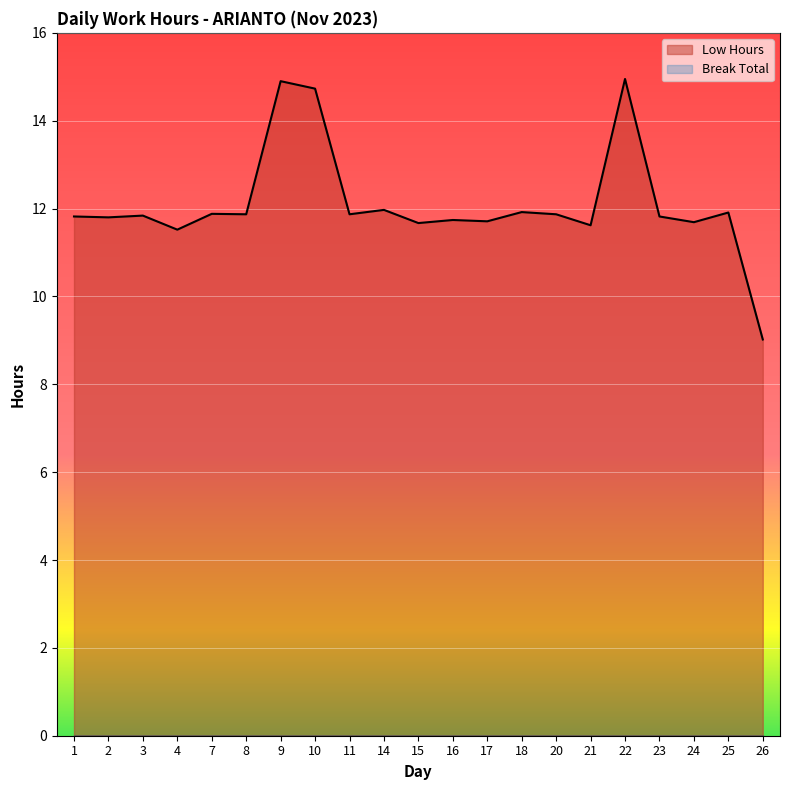

Where is the first local maximum?

3